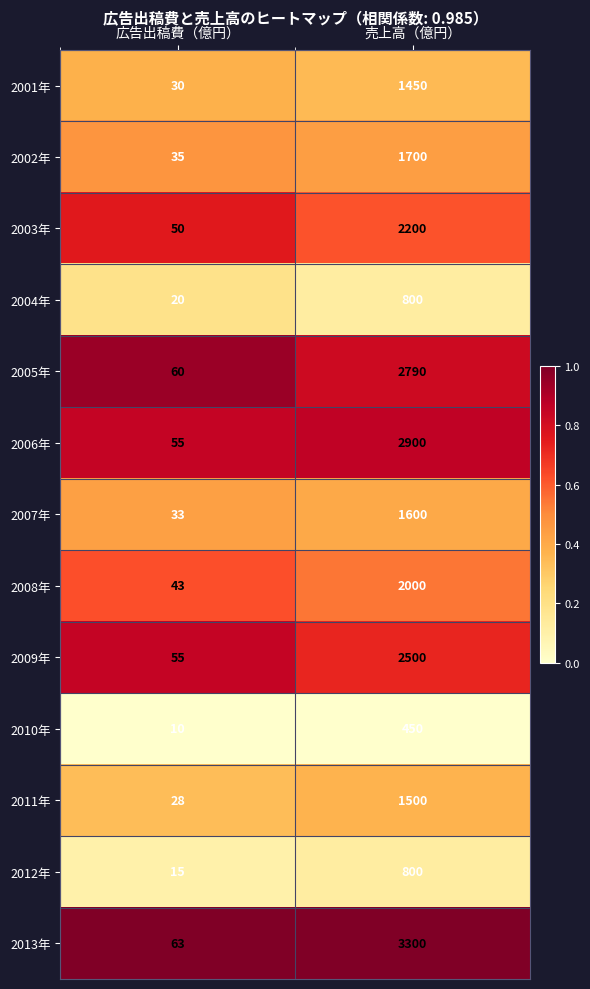

True or false: 2013年 has a value of 63 at 広告出稿費（億円）.

True